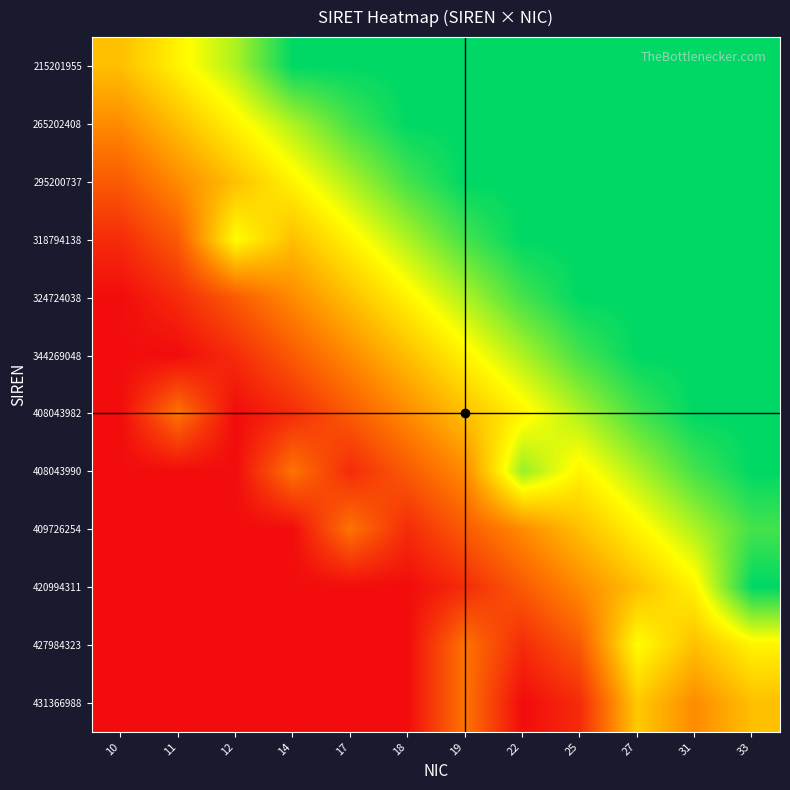

Reading left to right, what are all the values shown in this chart?

215201955: 10=0.5	11=0.6	12=0.8	14=1.0	17=1.0	18=1.0	19=1.0	22=1.0	25=1.0	27=1.0	31=1.0	33=1.0
265202408: 10=0.4	11=0.5	12=0.6	14=0.8	17=0.9	18=1.0	19=1.0	22=1.0	25=1.0	27=1.0	31=1.0	33=1.0
295200737: 10=0.2	11=0.4	12=0.5	14=0.6	17=0.8	18=0.9	19=1.0	22=1.0	25=1.0	27=1.0	31=1.0	33=1.0
318794138: 10=0.1	11=0.2	12=0.7	14=0.5	17=0.6	18=0.8	19=0.9	22=1.0	25=1.0	27=1.0	31=1.0	33=1.0
324724038: 10=0.0	11=0.1	12=0.2	14=0.4	17=0.5	18=0.6	19=0.8	22=0.9	25=1.0	27=1.0	31=1.0	33=1.0
344269048: 10=0.0	11=0.0	12=0.1	14=0.2	17=0.4	18=0.5	19=0.6	22=0.8	25=0.9	27=1.0	31=1.0	33=1.0
408043982: 10=0.0	11=0.3	12=0.0	14=0.1	17=0.2	18=0.4	19=0.5	22=0.6	25=0.8	27=0.9	31=1.0	33=1.0
408043990: 10=0.0	11=0.0	12=0.0	14=0.3	17=0.1	18=0.2	19=0.4	22=0.8	25=0.6	27=0.8	31=0.9	33=1.0
409726254: 10=0.0	11=0.0	12=0.0	14=0.0	17=0.3	18=0.1	19=0.2	22=0.4	25=0.5	27=0.6	31=0.8	33=0.9
420994311: 10=0.0	11=0.0	12=0.0	14=0.0	17=0.0	18=0.0	19=0.1	22=0.2	25=0.4	27=0.5	31=0.6	33=1.0
427984323: 10=0.0	11=0.0	12=0.0	14=0.0	17=0.0	18=0.0	19=0.3	22=0.1	25=0.2	27=0.7	31=0.5	33=0.6
431366988: 10=0.0	11=0.0	12=0.0	14=0.0	17=0.0	18=0.0	19=0.3	22=0.0	25=0.1	27=0.5	31=0.4	33=0.5